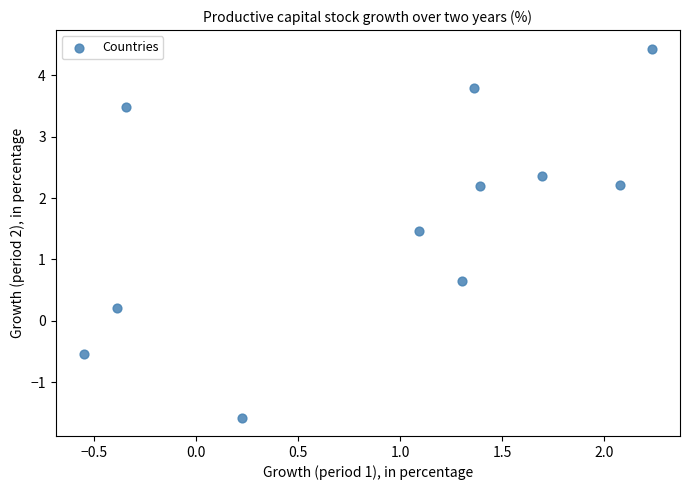

What is the average Y value?

1.7